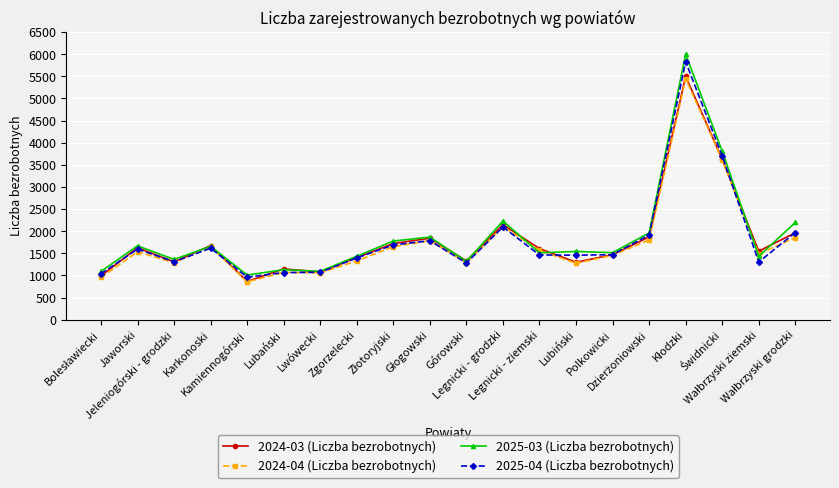

What is the minimum value shown in the chart?

856